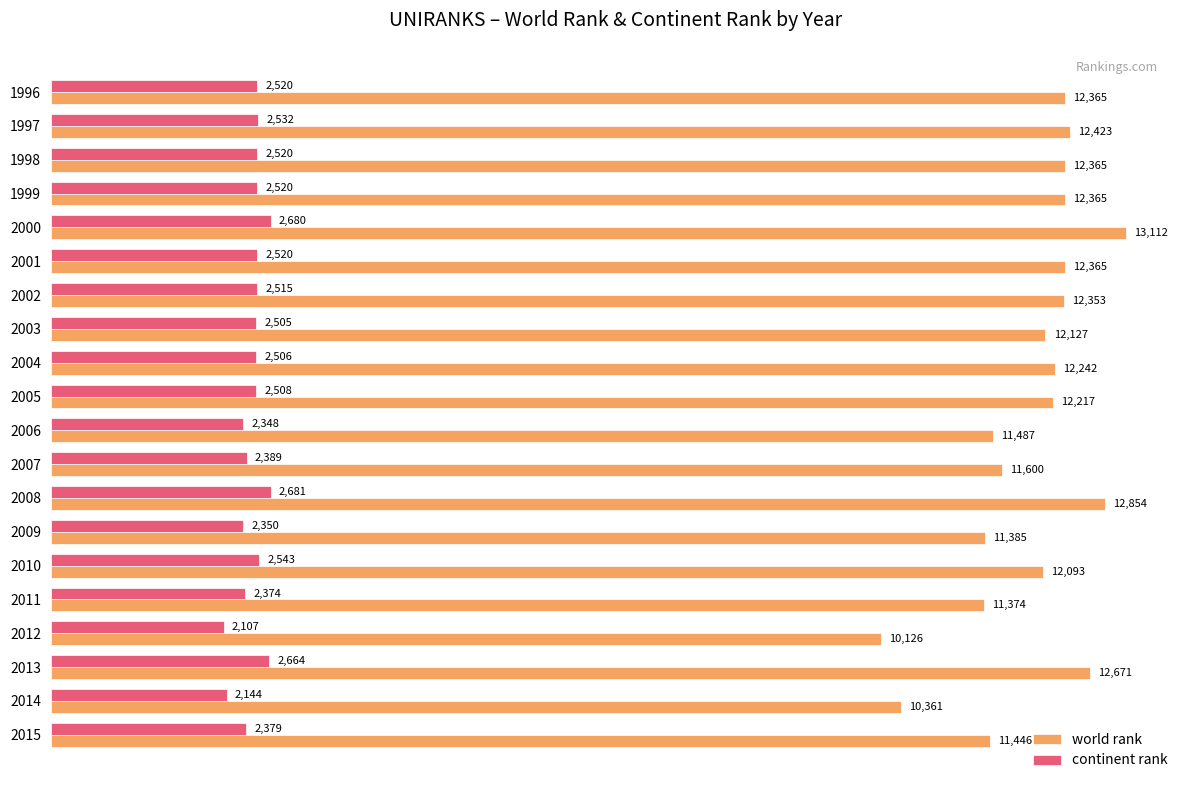

At which label does world rank reach its minimum?

2012